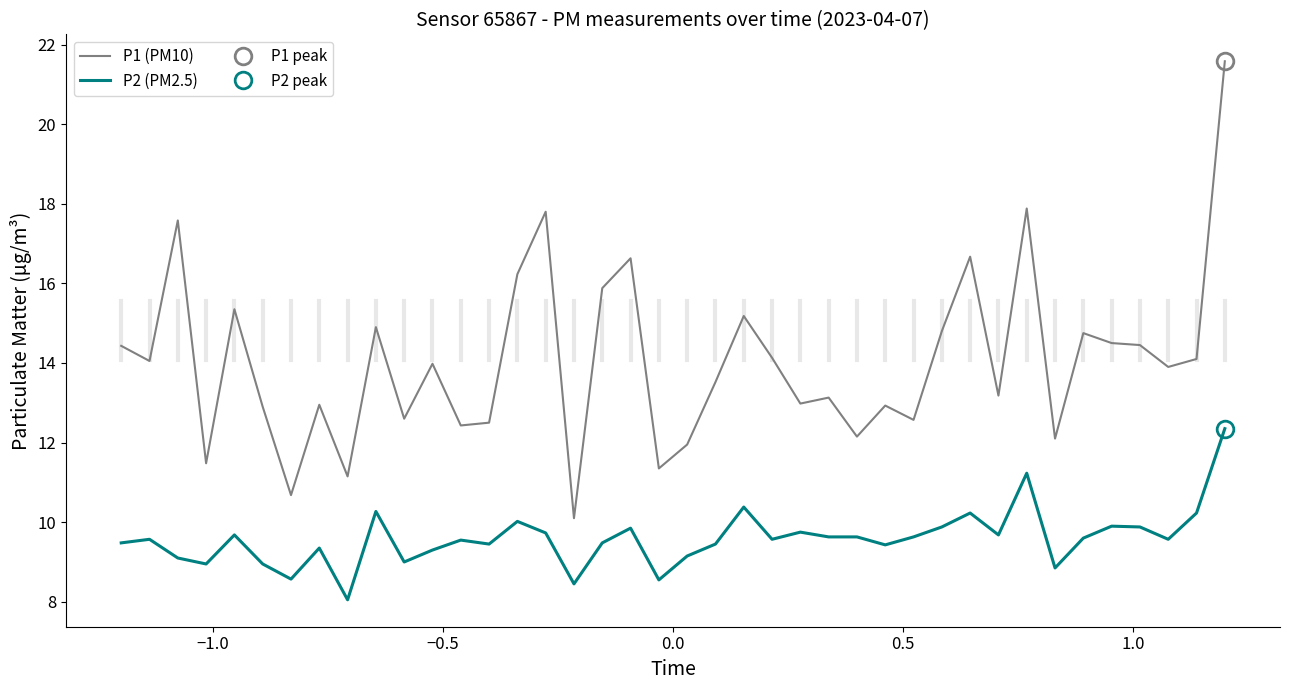

List the series in order of their overall mean, lowest first.

P2 (PM2.5), P1 (PM10)